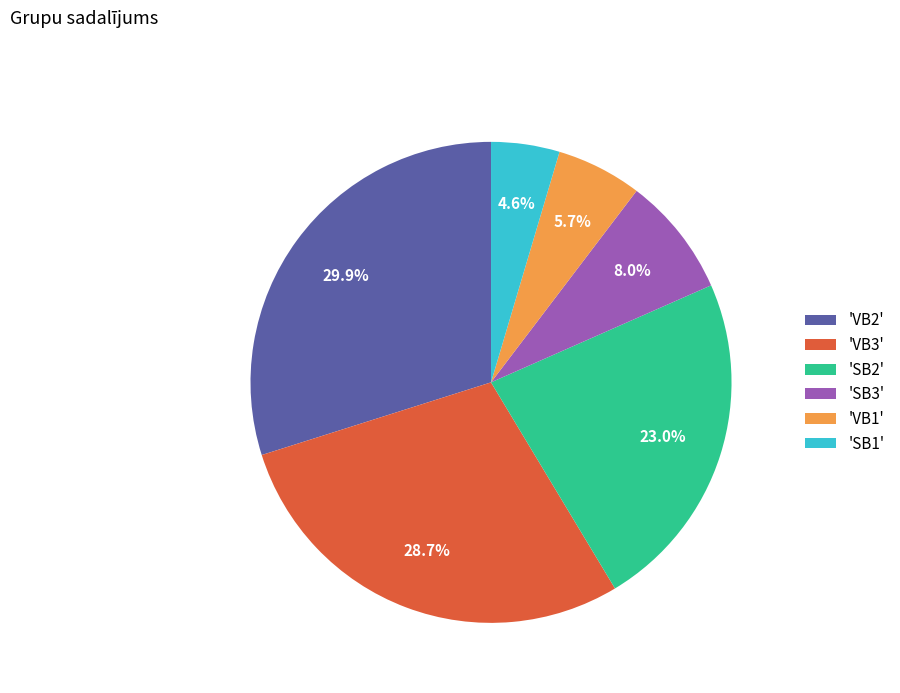

What is the ratio of the value at 'VB1' to the value at 'SB3'?

0.7